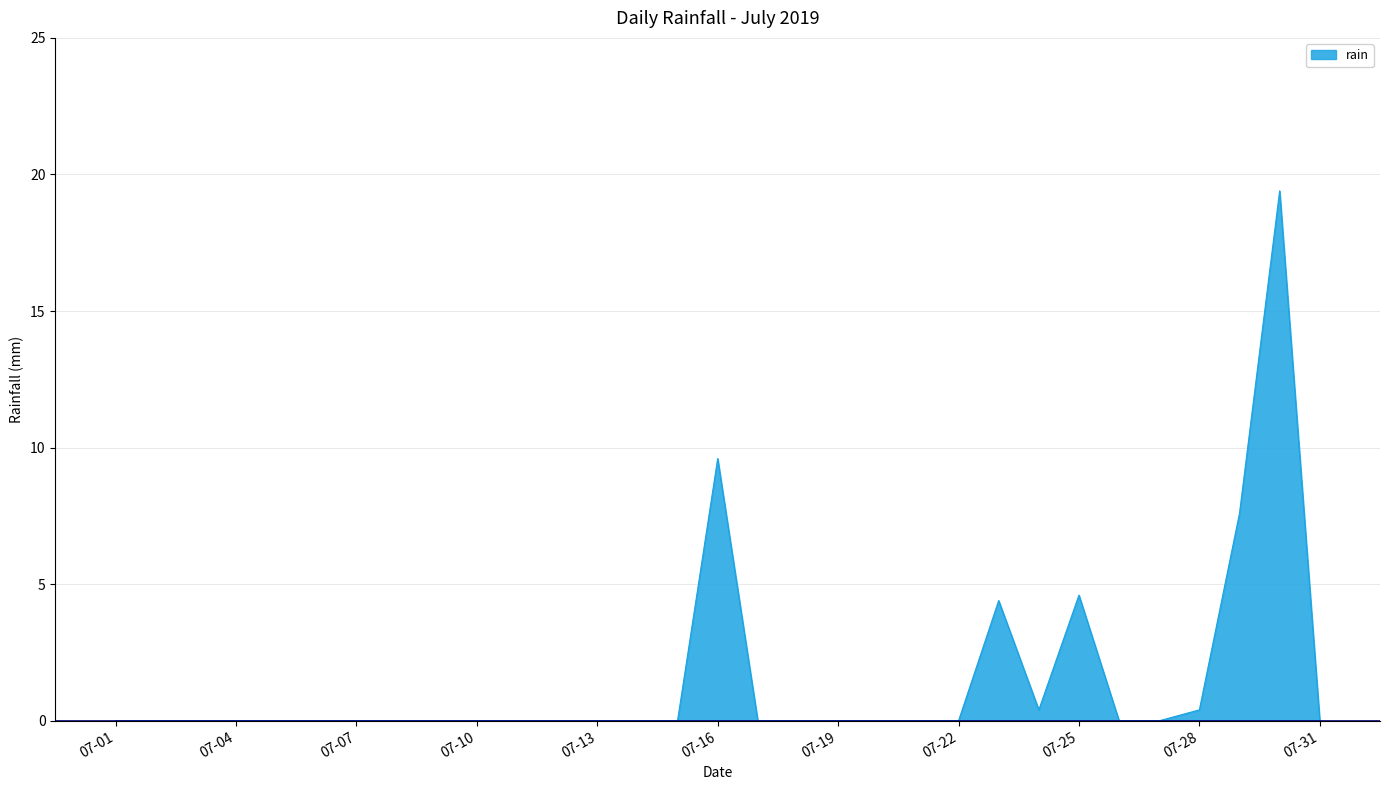

What is the difference between the maximum and minimum values?

19.4